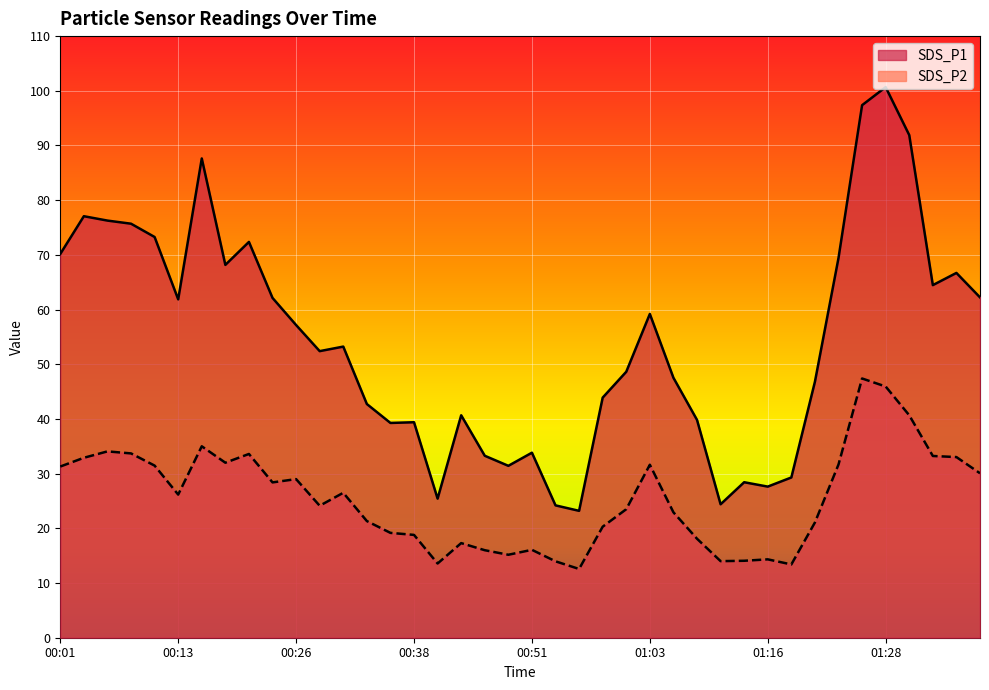

Read the SDS_P2 value at 01:08.

18.1